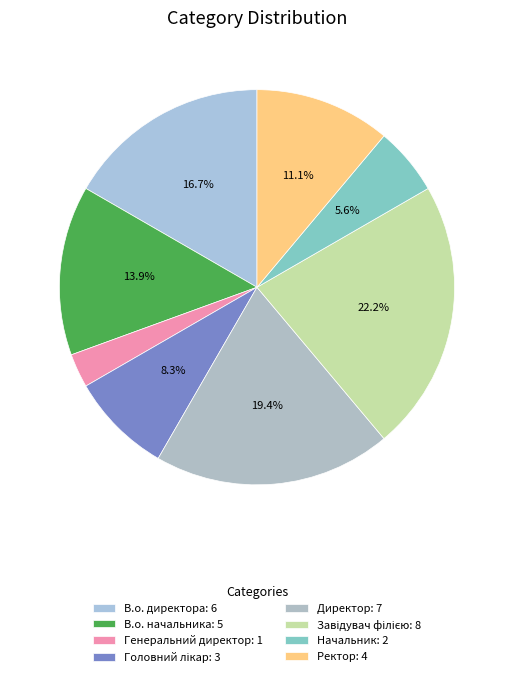

To the nearest percent, what portion does Ректор represent?

11%